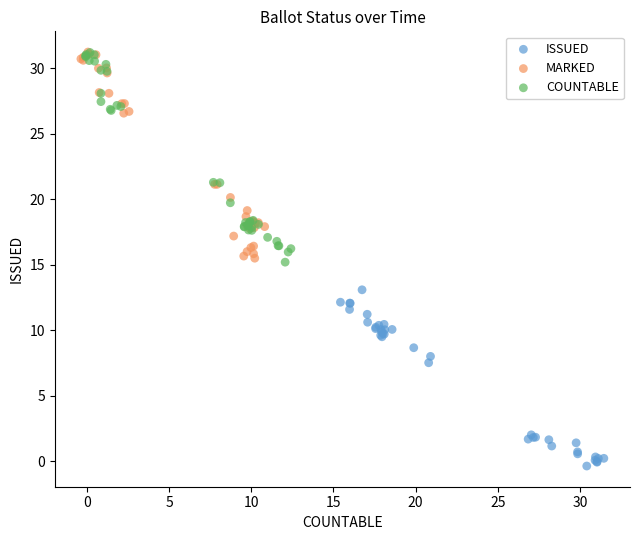

Which series contains the lowest Y value?

ISSUED